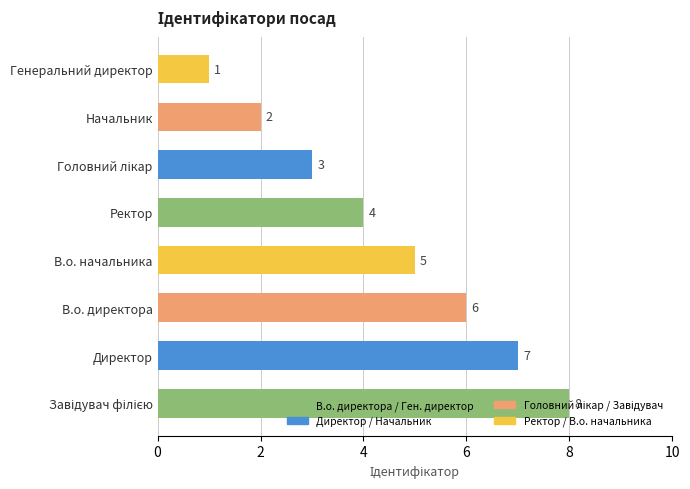

What is the greatest value displayed?

8